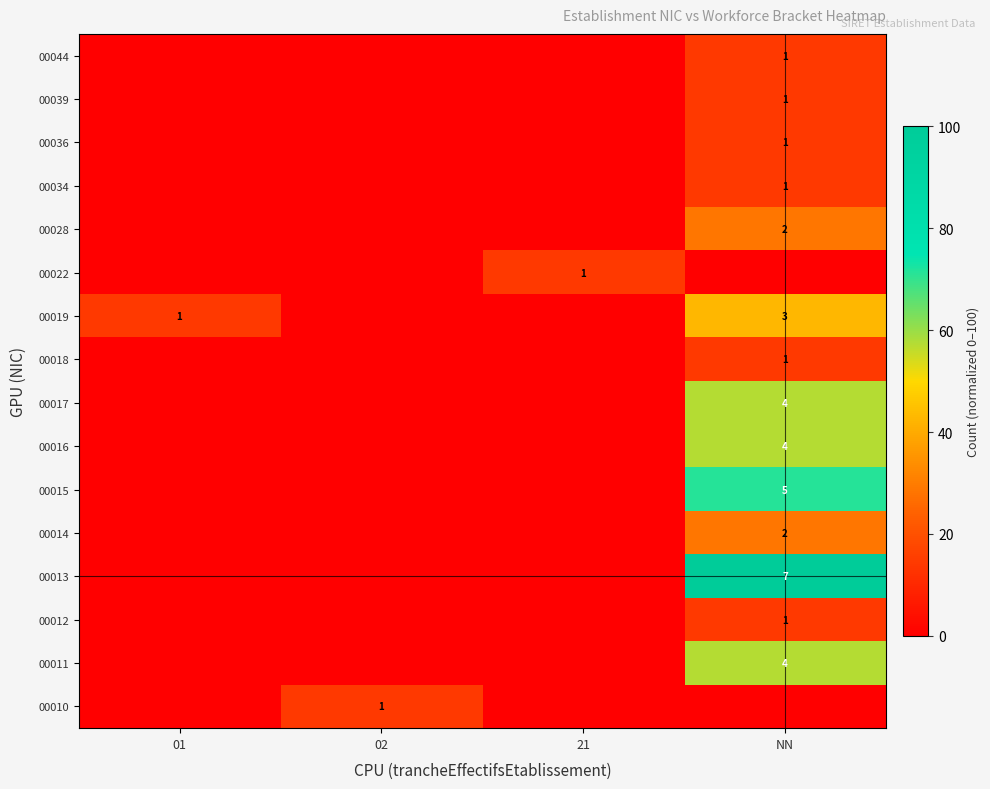

The value of 00039 at NN is 1. True or false?

True